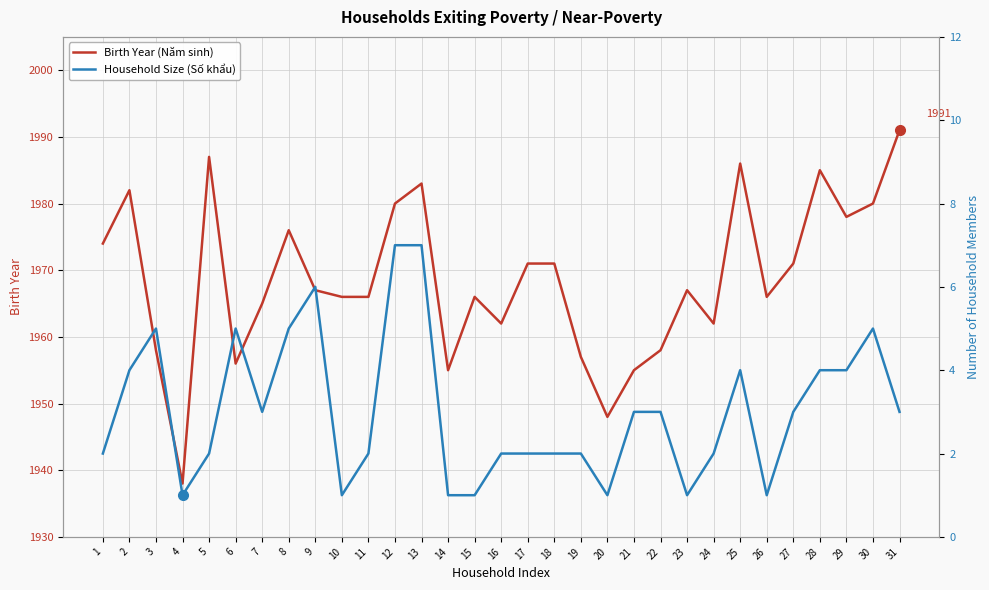

What is the difference between the Birth Year (Năm sinh) values at 23 and 18?

4